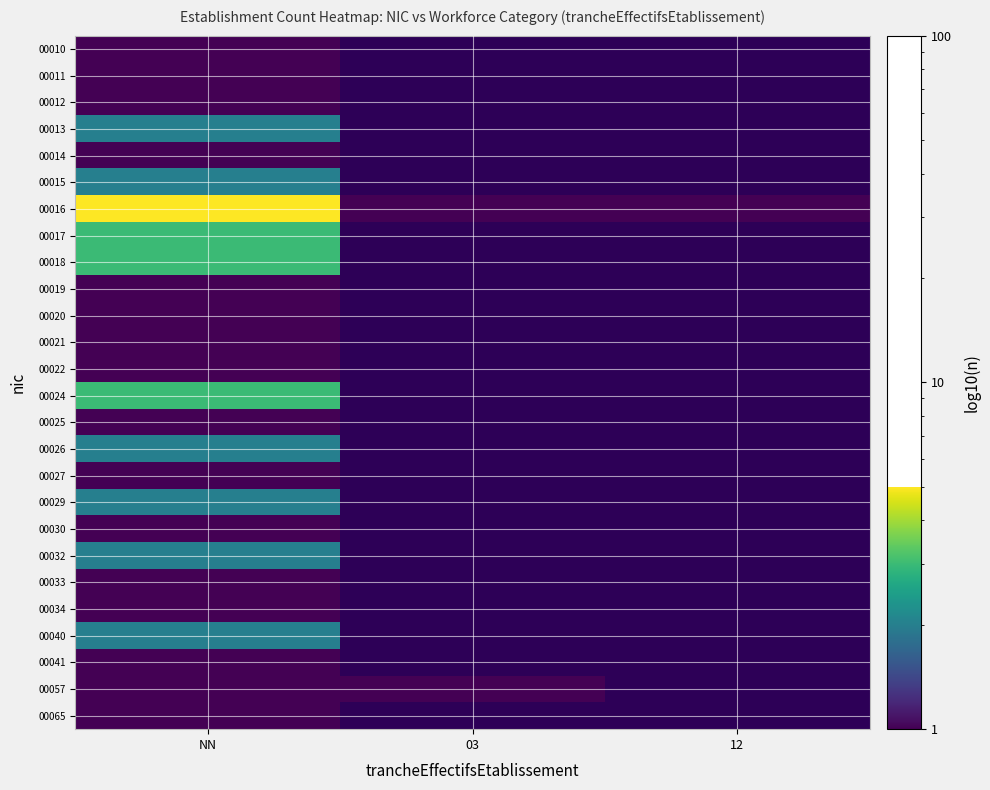

At how many categories does at least one series exceed 1?

1